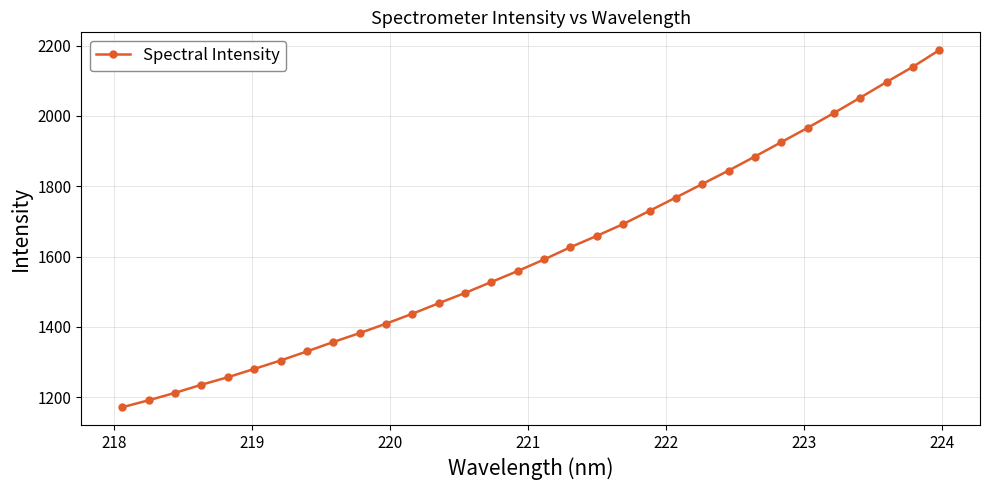

What is the average value?

1612.2